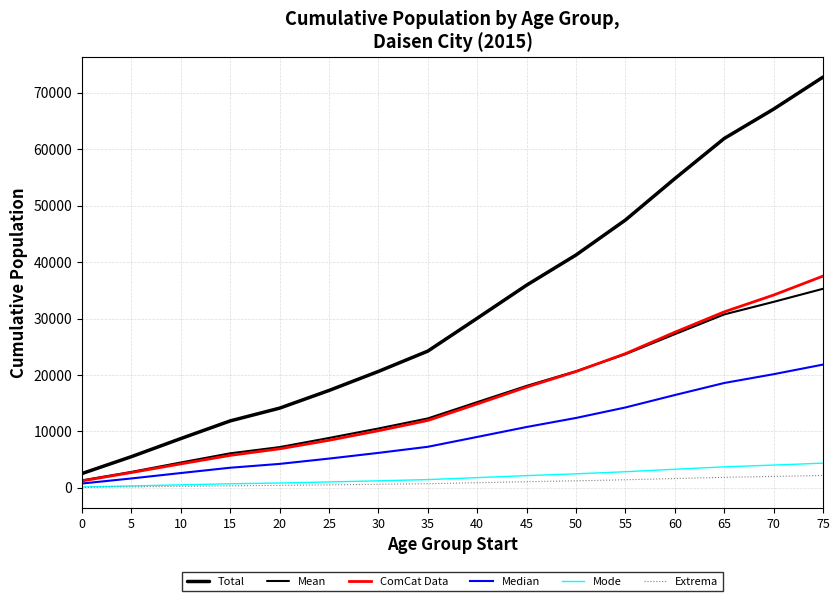

How many lines are shown in the chart?

6